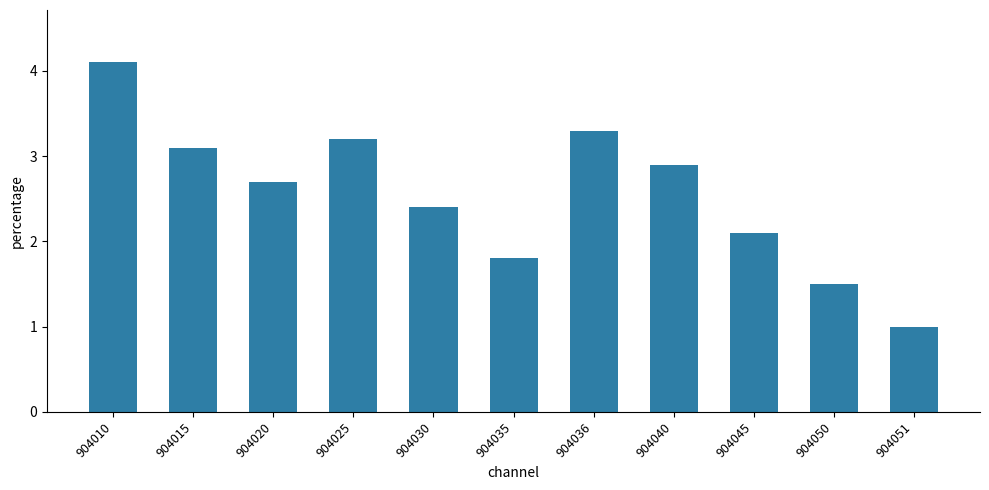

True or false: the data shows 3.1 at 904015.

True